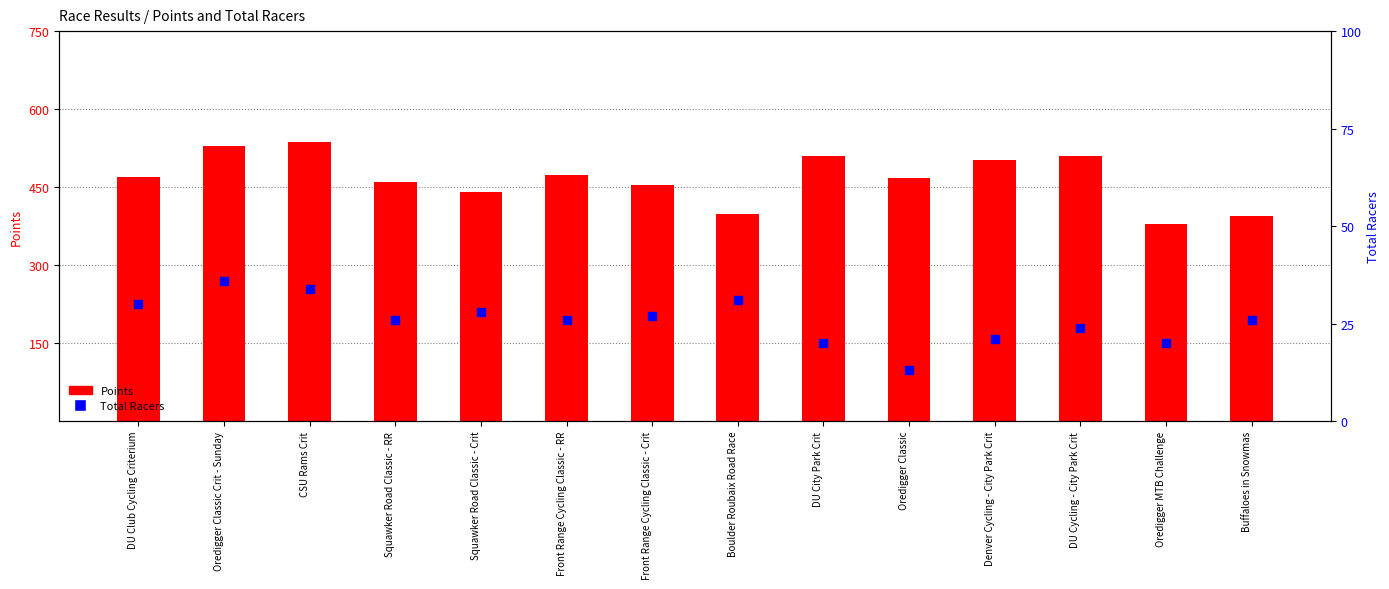

Which series has the widest spread of Y values?

Points